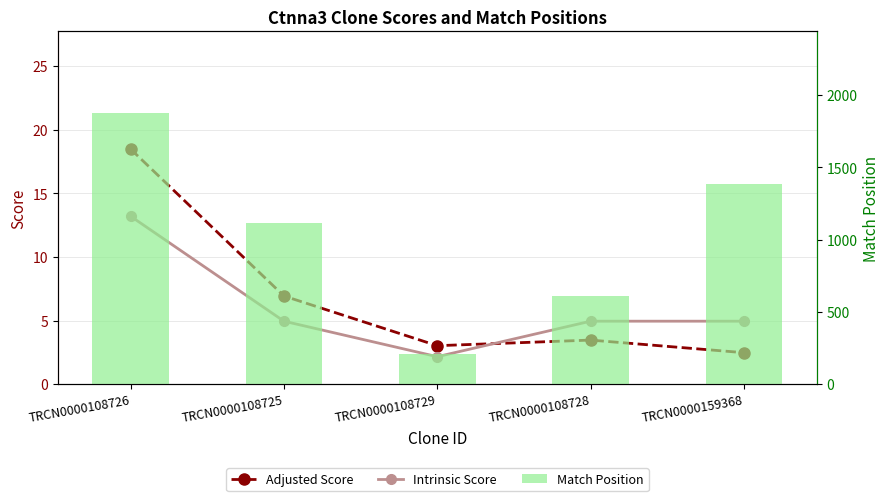

Which series has the largest range (max minus min)?

Match Position